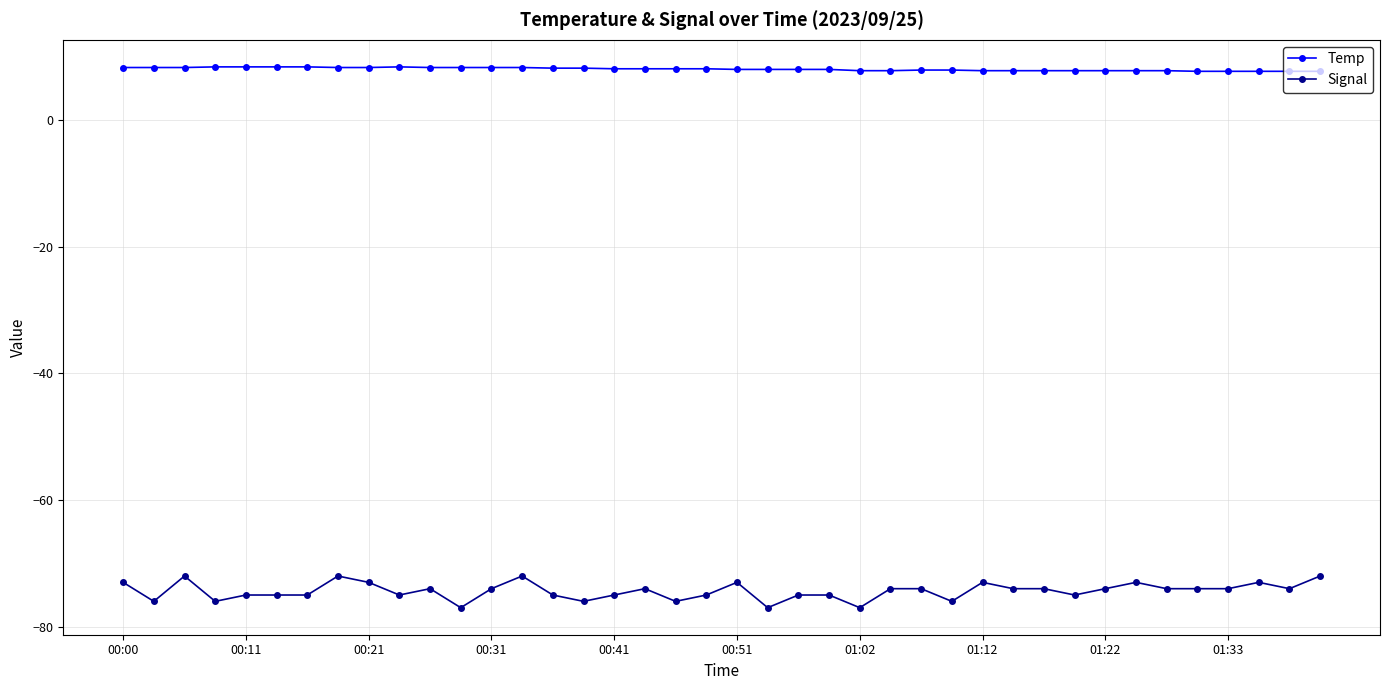

Which series has the widest spread of values?

Signal